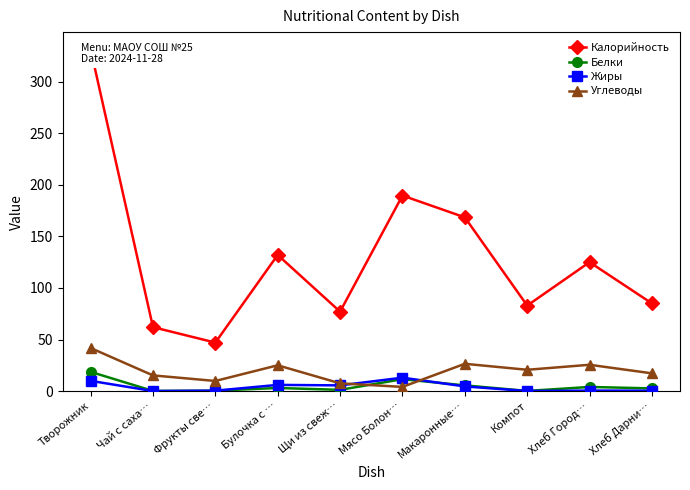

Reading left to right, extract all data points from this chart.

Калорийность: Творожник=331.5	Чай с саха…=62.0	Фрукты све…=47.0	Булочка с …=132.0	Щи из свеж…=77.0	Мясо Болон…=189.6	Макаронные…=168.4	Компот=82.9	Хлеб Город…=125.0	Хлеб Дарни…=85.0
Белки: Творожник=18.6	Чай с саха…=0.1	Фрукты све…=0.4	Булочка с …=3.0	Щи из свеж…=1.2	Мясо Болон…=11.5	Макаронные…=5.5	Компот=0.1	Хлеб Город…=4.0	Хлеб Дарни…=2.6
Жиры: Творожник=9.9	Чай с саха…=0.0	Фрукты све…=0.4	Булочка с …=6.0	Щи из свеж…=5.5	Мясо Болон…=13.0	Макаронные…=4.5	Компот=0.1	Хлеб Город…=0.5	Хлеб Дарни…=0.4
Углеводы: Творожник=41.8	Чай с саха…=15.2	Фрукты све…=9.8	Булочка с …=25.0	Щи из свеж…=7.5	Мясо Болон…=4.0	Макаронные…=26.4	Компот=20.6	Хлеб Город…=25.5	Хлеб Дарни…=17.2